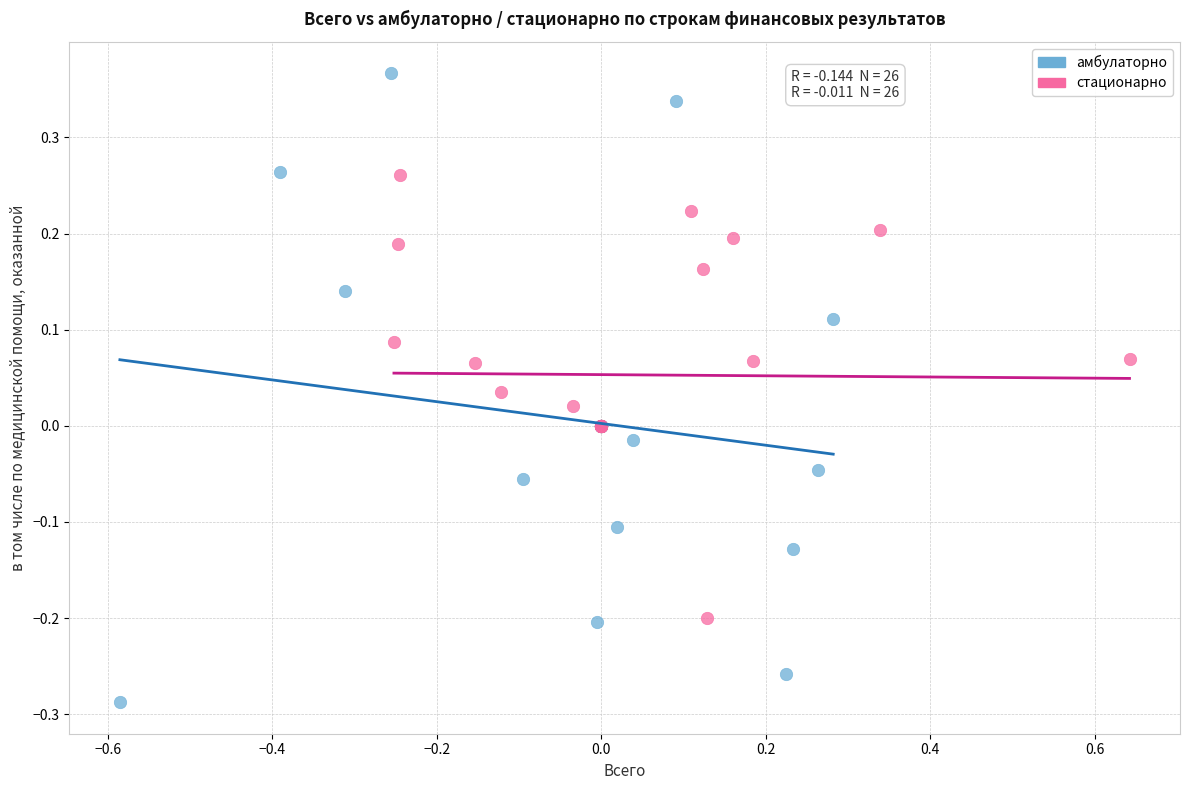

Which series contains the lowest Y value?

амбулаторно